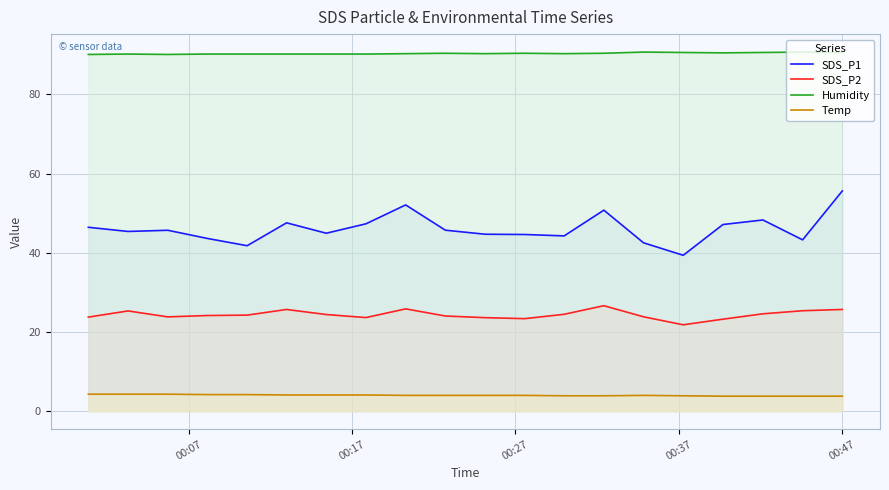

How many data points does each series have?

20